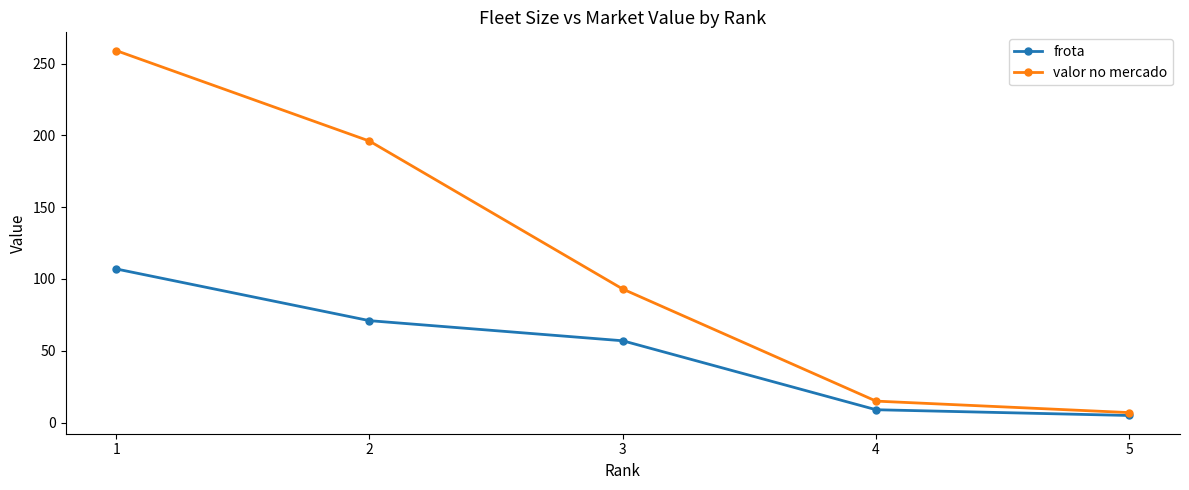

What is the difference between the second highest and minimum values in the valor no mercado series?

189